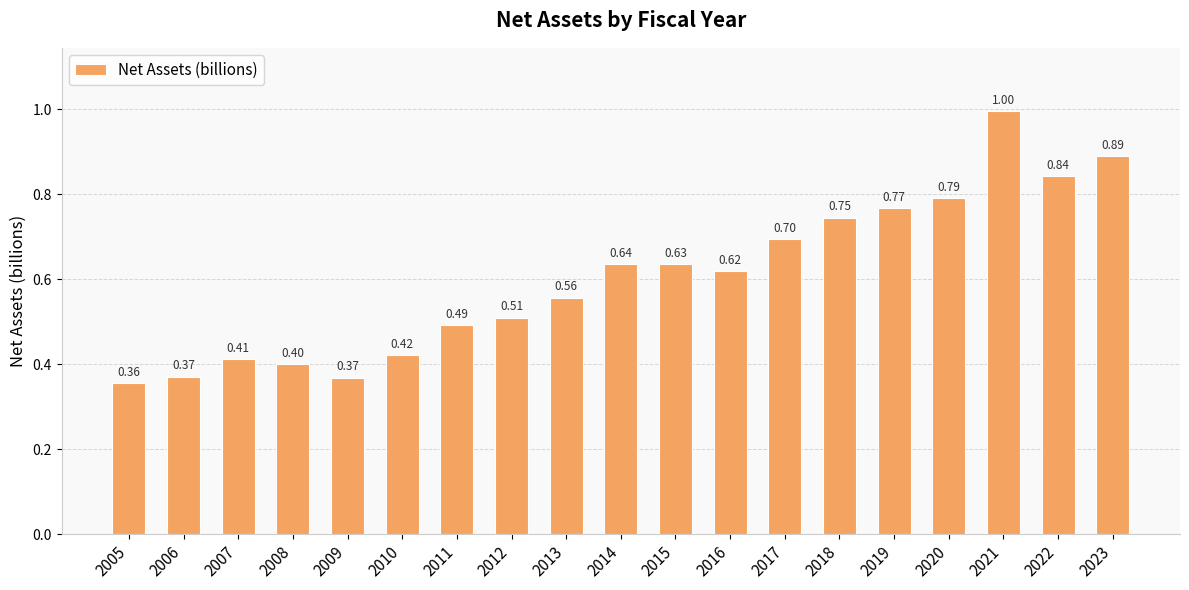

What is the difference between the values at 2022 and 2018?

0.1